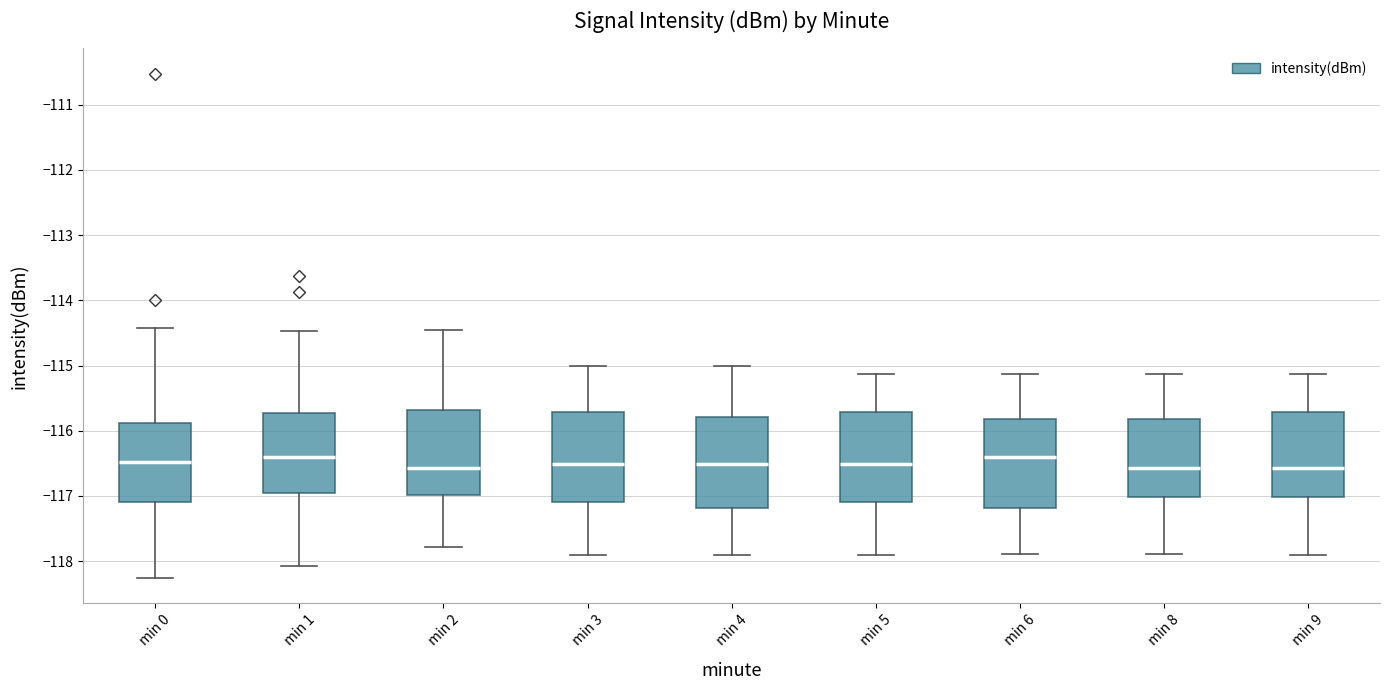

Reading left to right, transcribe this box plot: for each box, give where its median line is, the range the box spans, and where its two whiskers end, as read against the y-axis. The values are not printed on the chart, so give them approximately, as read against the axis.

min 0: median -116.5, box -117.1 to -115.9, whiskers -118.3 to -114.4
min 1: median -116.4, box -116.9 to -115.7, whiskers -118.1 to -114.5
min 2: median -116.6, box -117.0 to -115.7, whiskers -117.8 to -114.5
min 3: median -116.5, box -117.1 to -115.7, whiskers -117.9 to -115.0
min 4: median -116.5, box -117.2 to -115.8, whiskers -117.9 to -115.0
min 5: median -116.5, box -117.1 to -115.7, whiskers -117.9 to -115.1
min 6: median -116.4, box -117.2 to -115.8, whiskers -117.9 to -115.1
min 8: median -116.6, box -117.0 to -115.8, whiskers -117.9 to -115.1
min 9: median -116.6, box -117.0 to -115.7, whiskers -117.9 to -115.1